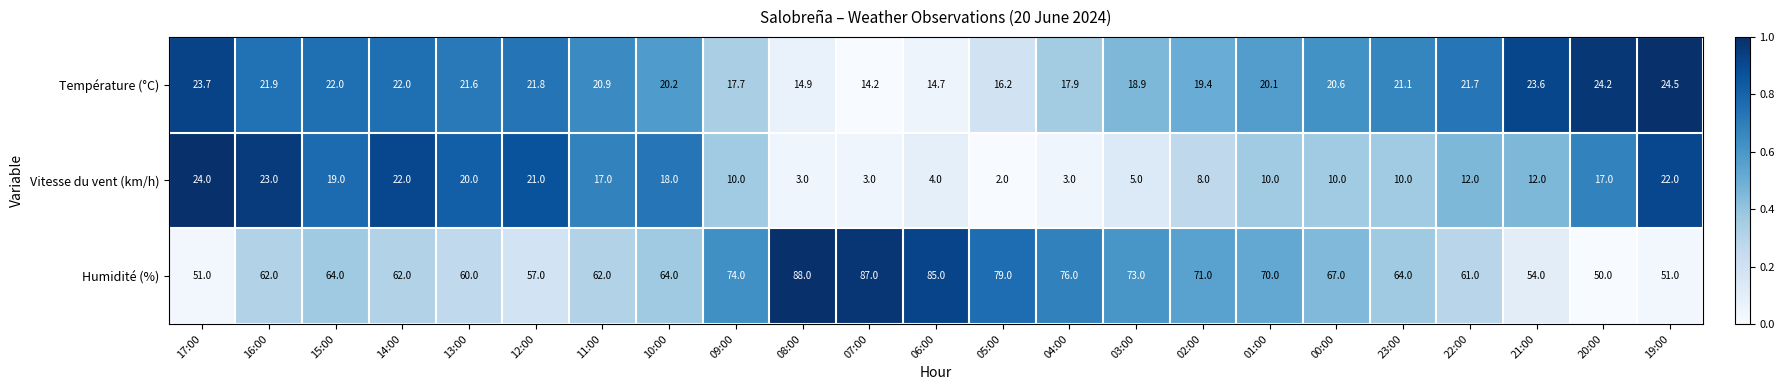

How many categories are shown in the chart?

23